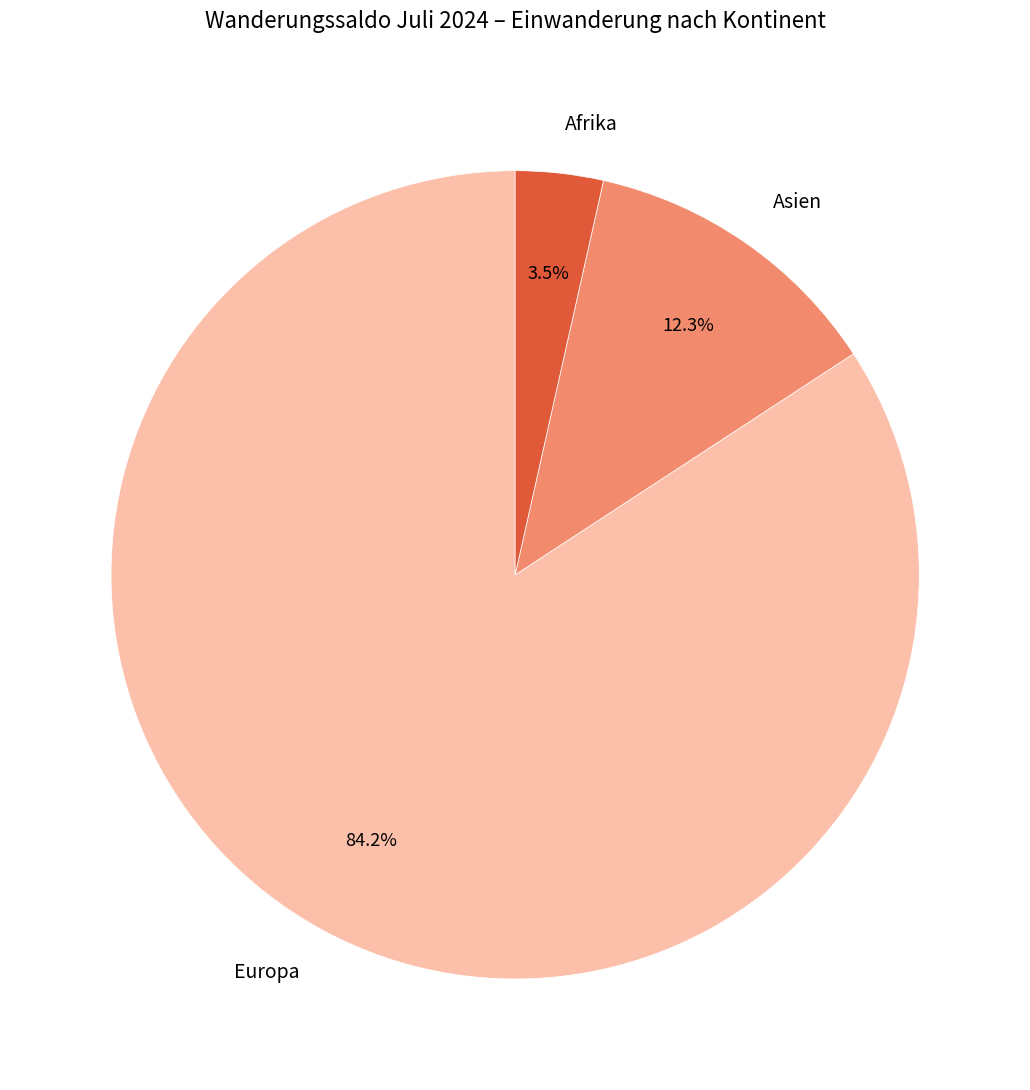

How many segments does this pie chart have?

3